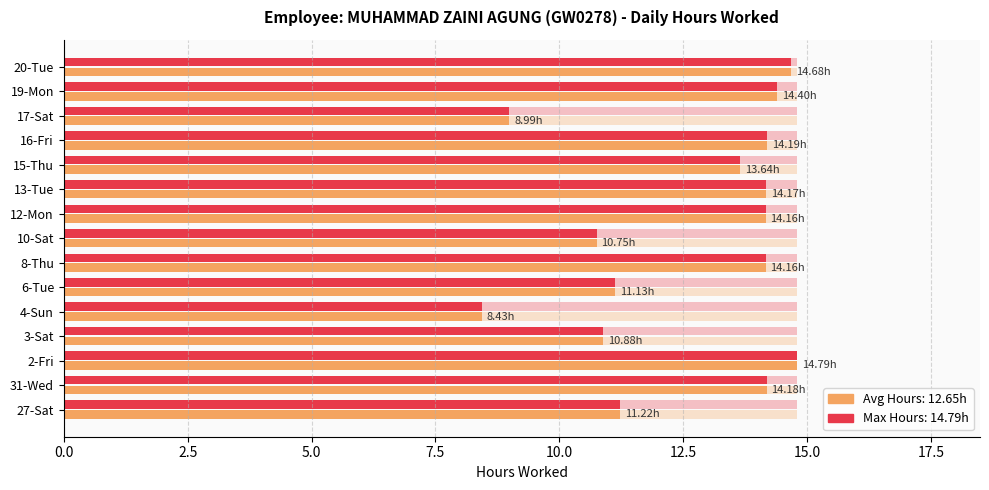

What is the value of the Max Reference bar at the 9th from the left?

14.2